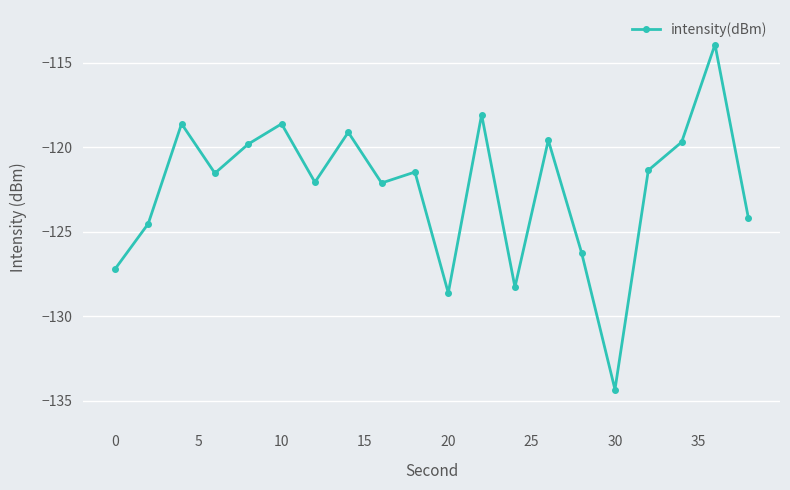

What is the minimum value shown in the chart?

-134.3